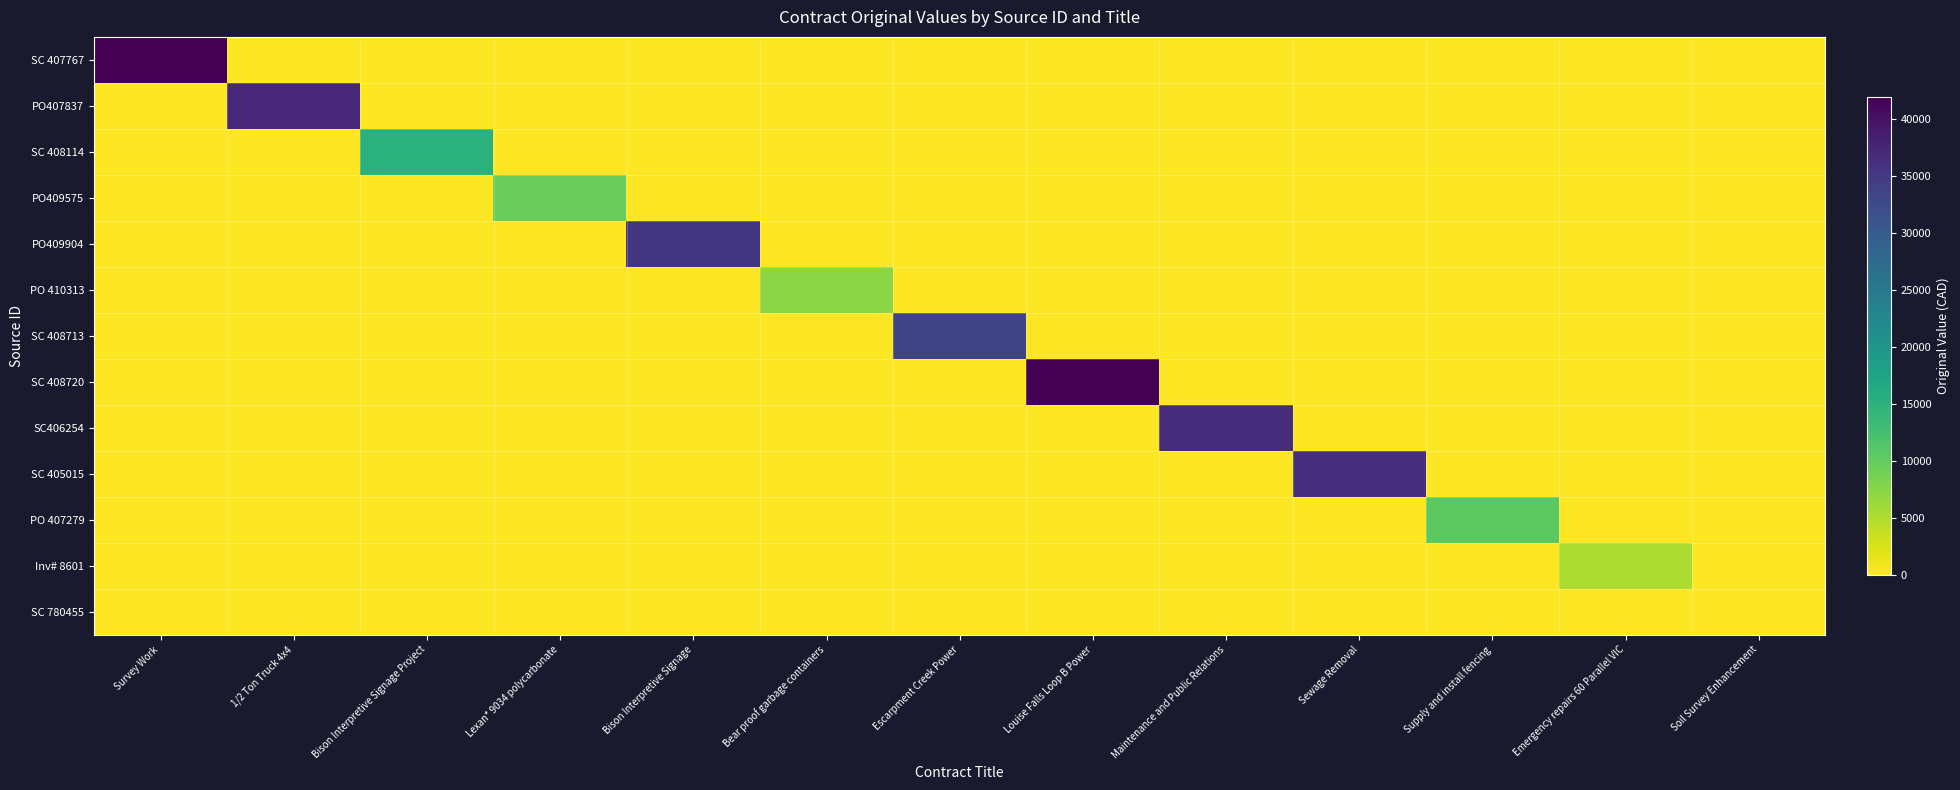

Reading left to right, transcribe all the data shown in this chart.

SC 407767: Survey Work=42000.0	1/2 Ton Truck 4x4=0.0	Bison Interpretive Signage Project=0.0	Lexan* 9034 polycarbonate=0.0	Bison Interpretive Signage=0.0	Bear proof garbage containers=0.0	Escarpment Creek Power=0.0	Louise Falls Loop B Power=0.0	Maintenance and Public Relations=0.0	Sewage Removal=0.0	Supply and install fencing=0.0	Emergency repairs 60 Parallel VIC=0.0	Soil Survey Enhancement=0.0
PO407837: Survey Work=0.0	1/2 Ton Truck 4x4=37352.5	Bison Interpretive Signage Project=0.0	Lexan* 9034 polycarbonate=0.0	Bison Interpretive Signage=0.0	Bear proof garbage containers=0.0	Escarpment Creek Power=0.0	Louise Falls Loop B Power=0.0	Maintenance and Public Relations=0.0	Sewage Removal=0.0	Supply and install fencing=0.0	Emergency repairs 60 Parallel VIC=0.0	Soil Survey Enhancement=0.0
SC 408114: Survey Work=0.0	1/2 Ton Truck 4x4=0.0	Bison Interpretive Signage Project=15240.0	Lexan* 9034 polycarbonate=0.0	Bison Interpretive Signage=0.0	Bear proof garbage containers=0.0	Escarpment Creek Power=0.0	Louise Falls Loop B Power=0.0	Maintenance and Public Relations=0.0	Sewage Removal=0.0	Supply and install fencing=0.0	Emergency repairs 60 Parallel VIC=0.0	Soil Survey Enhancement=0.0
PO409575: Survey Work=0.0	1/2 Ton Truck 4x4=0.0	Bison Interpretive Signage Project=0.0	Lexan* 9034 polycarbonate=9594.2	Bison Interpretive Signage=0.0	Bear proof garbage containers=0.0	Escarpment Creek Power=0.0	Louise Falls Loop B Power=0.0	Maintenance and Public Relations=0.0	Sewage Removal=0.0	Supply and install fencing=0.0	Emergency repairs 60 Parallel VIC=0.0	Soil Survey Enhancement=0.0
PO409904: Survey Work=0.0	1/2 Ton Truck 4x4=0.0	Bison Interpretive Signage Project=0.0	Lexan* 9034 polycarbonate=0.0	Bison Interpretive Signage=35218.9	Bear proof garbage containers=0.0	Escarpment Creek Power=0.0	Louise Falls Loop B Power=0.0	Maintenance and Public Relations=0.0	Sewage Removal=0.0	Supply and install fencing=0.0	Emergency repairs 60 Parallel VIC=0.0	Soil Survey Enhancement=0.0
PO 410313: Survey Work=0.0	1/2 Ton Truck 4x4=0.0	Bison Interpretive Signage Project=0.0	Lexan* 9034 polycarbonate=0.0	Bison Interpretive Signage=0.0	Bear proof garbage containers=7375.0	Escarpment Creek Power=0.0	Louise Falls Loop B Power=0.0	Maintenance and Public Relations=0.0	Sewage Removal=0.0	Supply and install fencing=0.0	Emergency repairs 60 Parallel VIC=0.0	Soil Survey Enhancement=0.0
SC 408713: Survey Work=0.0	1/2 Ton Truck 4x4=0.0	Bison Interpretive Signage Project=0.0	Lexan* 9034 polycarbonate=0.0	Bison Interpretive Signage=0.0	Bear proof garbage containers=0.0	Escarpment Creek Power=33400.0	Louise Falls Loop B Power=0.0	Maintenance and Public Relations=0.0	Sewage Removal=0.0	Supply and install fencing=0.0	Emergency repairs 60 Parallel VIC=0.0	Soil Survey Enhancement=0.0
SC 408720: Survey Work=0.0	1/2 Ton Truck 4x4=0.0	Bison Interpretive Signage Project=0.0	Lexan* 9034 polycarbonate=0.0	Bison Interpretive Signage=0.0	Bear proof garbage containers=0.0	Escarpment Creek Power=0.0	Louise Falls Loop B Power=42000.0	Maintenance and Public Relations=0.0	Sewage Removal=0.0	Supply and install fencing=0.0	Emergency repairs 60 Parallel VIC=0.0	Soil Survey Enhancement=0.0
SC406254: Survey Work=0.0	1/2 Ton Truck 4x4=0.0	Bison Interpretive Signage Project=0.0	Lexan* 9034 polycarbonate=0.0	Bison Interpretive Signage=0.0	Bear proof garbage containers=0.0	Escarpment Creek Power=0.0	Louise Falls Loop B Power=0.0	Maintenance and Public Relations=36467.9	Sewage Removal=0.0	Supply and install fencing=0.0	Emergency repairs 60 Parallel VIC=0.0	Soil Survey Enhancement=0.0
SC 405015: Survey Work=0.0	1/2 Ton Truck 4x4=0.0	Bison Interpretive Signage Project=0.0	Lexan* 9034 polycarbonate=0.0	Bison Interpretive Signage=0.0	Bear proof garbage containers=0.0	Escarpment Creek Power=0.0	Louise Falls Loop B Power=0.0	Maintenance and Public Relations=0.0	Sewage Removal=36150.0	Supply and install fencing=0.0	Emergency repairs 60 Parallel VIC=0.0	Soil Survey Enhancement=0.0
PO 407279: Survey Work=0.0	1/2 Ton Truck 4x4=0.0	Bison Interpretive Signage Project=0.0	Lexan* 9034 polycarbonate=0.0	Bison Interpretive Signage=0.0	Bear proof garbage containers=0.0	Escarpment Creek Power=0.0	Louise Falls Loop B Power=0.0	Maintenance and Public Relations=0.0	Sewage Removal=0.0	Supply and install fencing=10500.0	Emergency repairs 60 Parallel VIC=0.0	Soil Survey Enhancement=0.0
Inv# 8601: Survey Work=0.0	1/2 Ton Truck 4x4=0.0	Bison Interpretive Signage Project=0.0	Lexan* 9034 polycarbonate=0.0	Bison Interpretive Signage=0.0	Bear proof garbage containers=0.0	Escarpment Creek Power=0.0	Louise Falls Loop B Power=0.0	Maintenance and Public Relations=0.0	Sewage Removal=0.0	Supply and install fencing=0.0	Emergency repairs 60 Parallel VIC=5249.6	Soil Survey Enhancement=0.0
SC 780455: Survey Work=0.0	1/2 Ton Truck 4x4=0.0	Bison Interpretive Signage Project=0.0	Lexan* 9034 polycarbonate=0.0	Bison Interpretive Signage=0.0	Bear proof garbage containers=0.0	Escarpment Creek Power=0.0	Louise Falls Loop B Power=0.0	Maintenance and Public Relations=0.0	Sewage Removal=0.0	Supply and install fencing=0.0	Emergency repairs 60 Parallel VIC=0.0	Soil Survey Enhancement=0.0